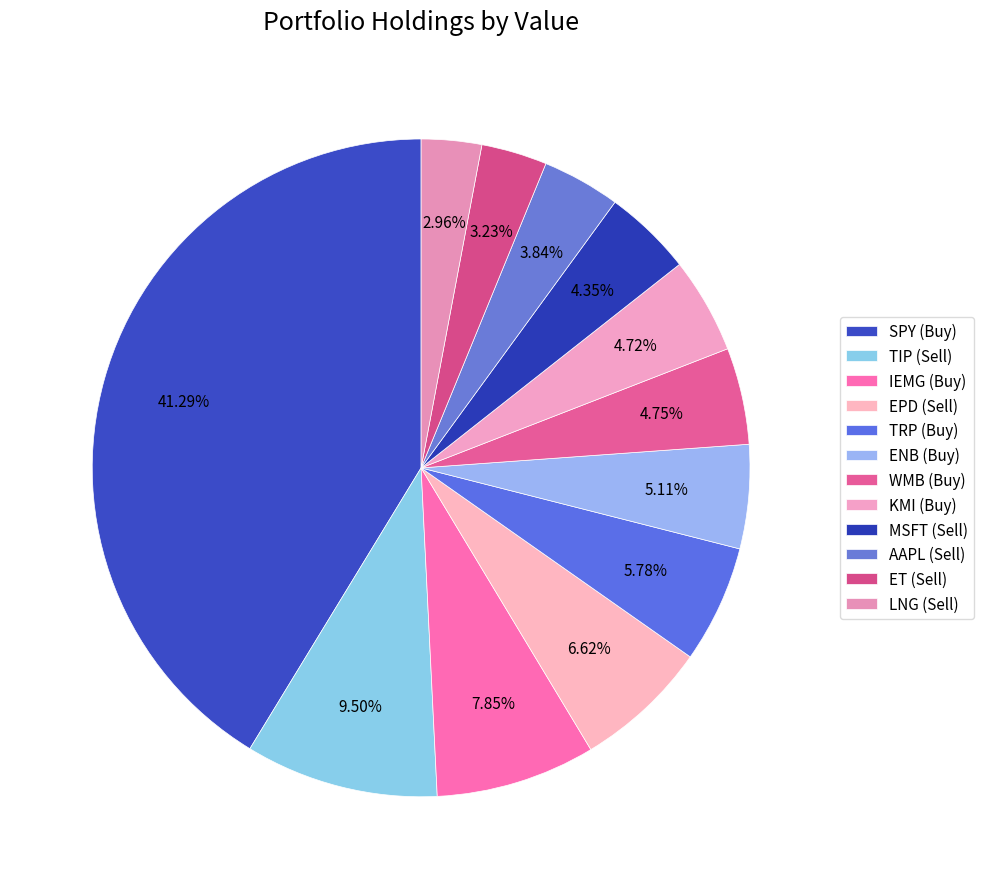

Count the number of slices in the pie.

12